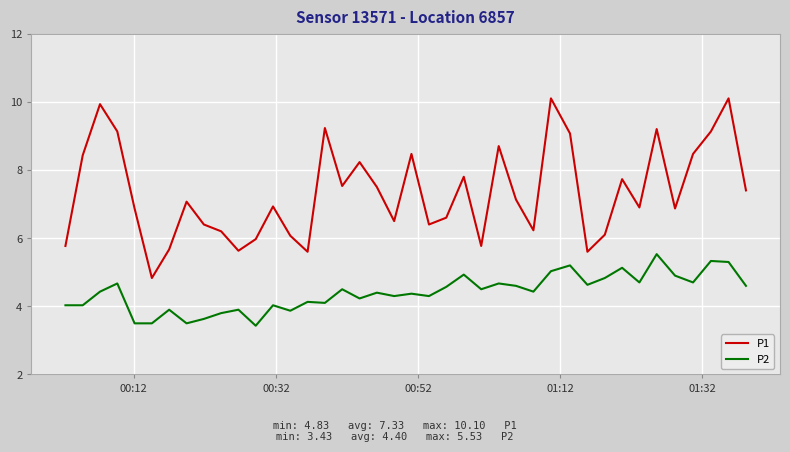

Which series has the largest range (max minus min)?

P1